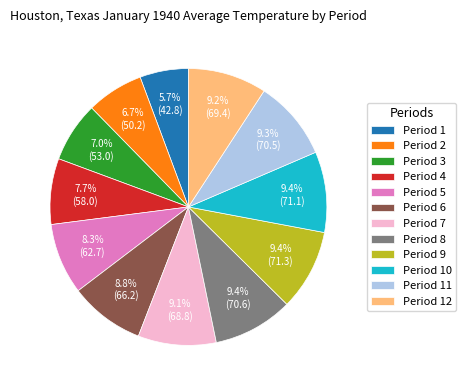

Between Period 1 and Period 9, which is larger?

Period 9